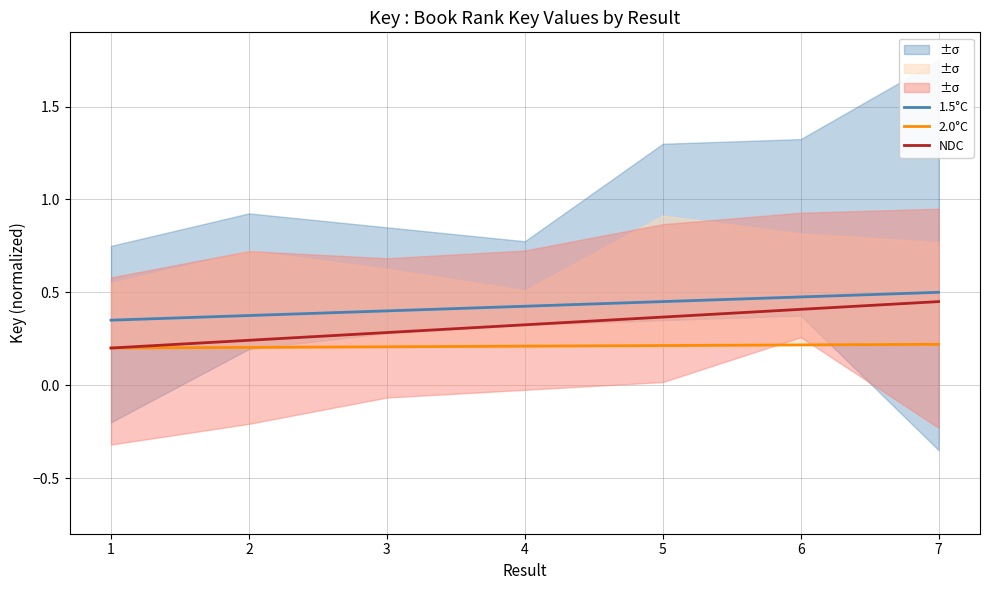

The value of 1.5°C at 1 is 0.5. True or false?

False